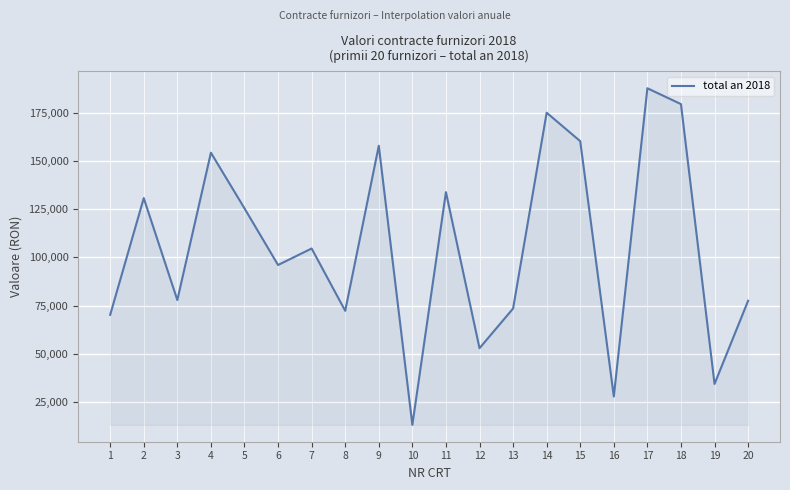

At which label does the data first exceed 104615?

2